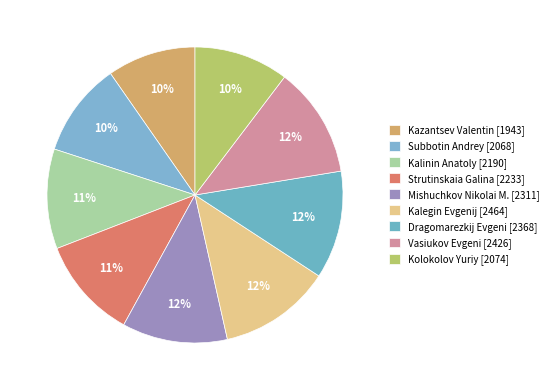

How many slices are in this pie chart?

9